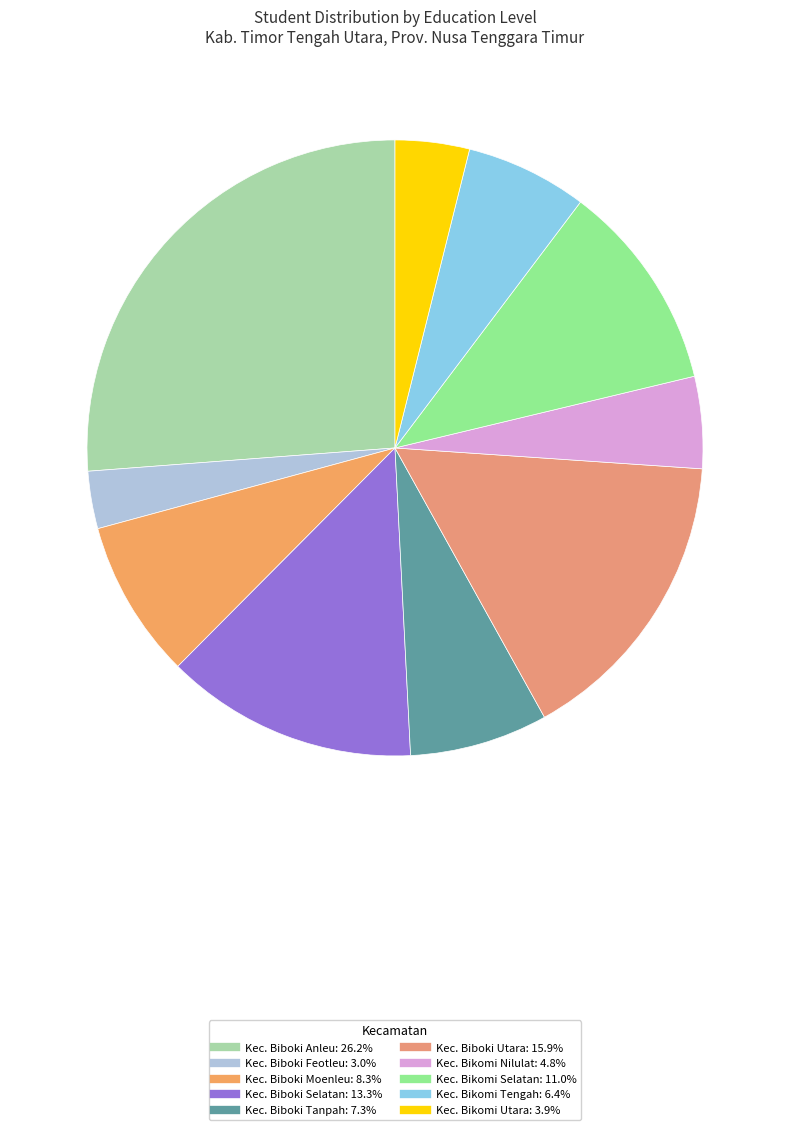

How many segments does this pie chart have?

10